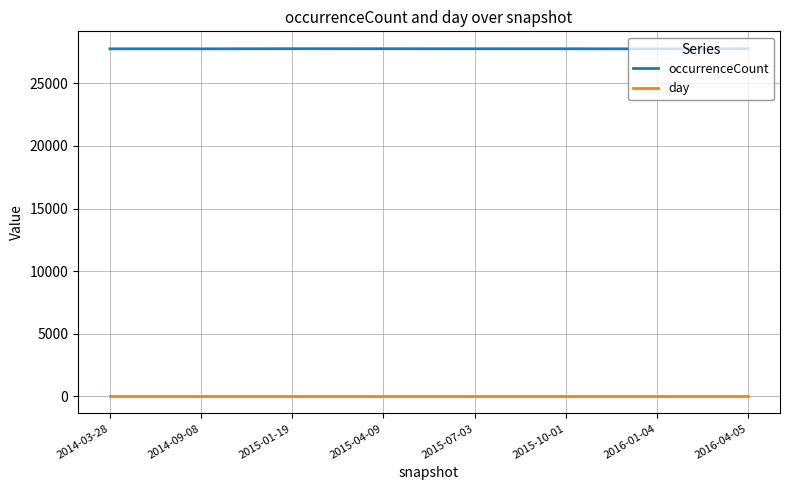

Is the value of occurrenceCount at 2016-01-04 greater than the value of day at 2016-01-04?

Yes